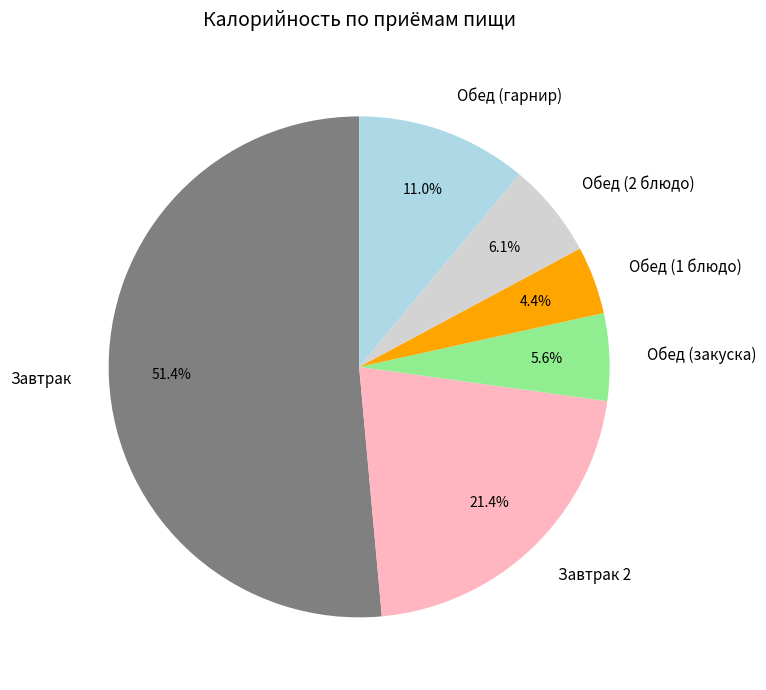

Do Завтрак and Обед (гарнир) together represent more than half of the pie?

Yes